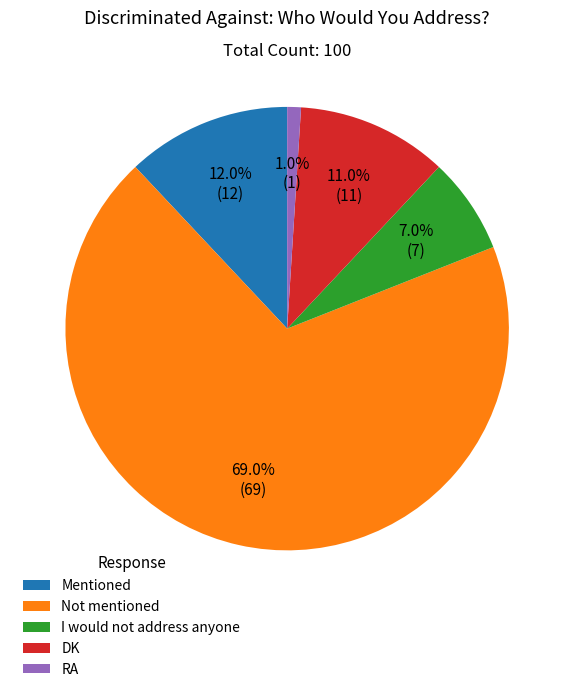

Which has a higher value, RA or Not mentioned?

Not mentioned